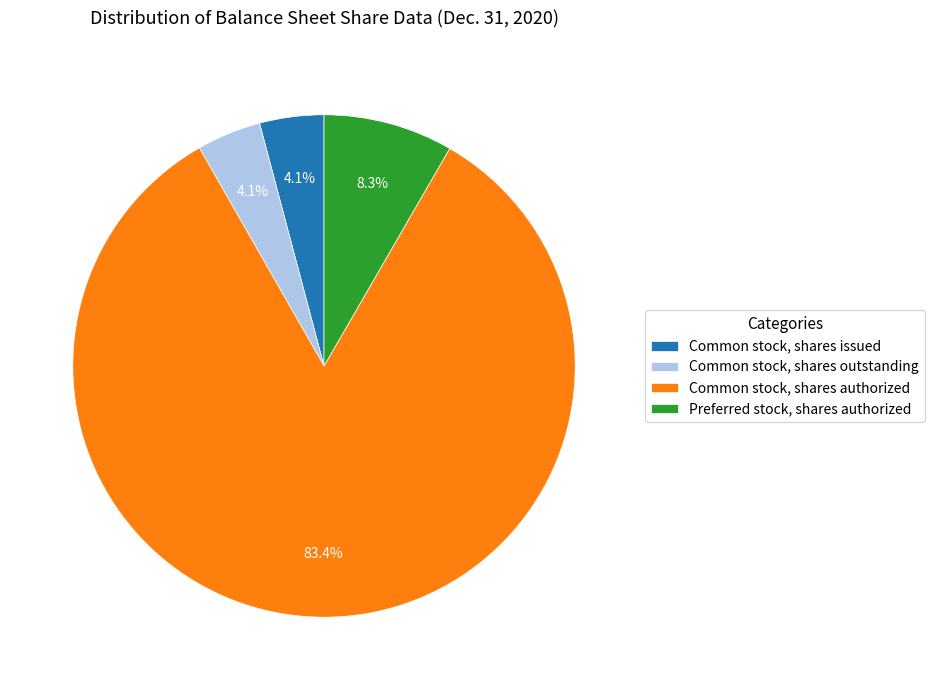

Which slice is the largest?

Common stock, shares authorized